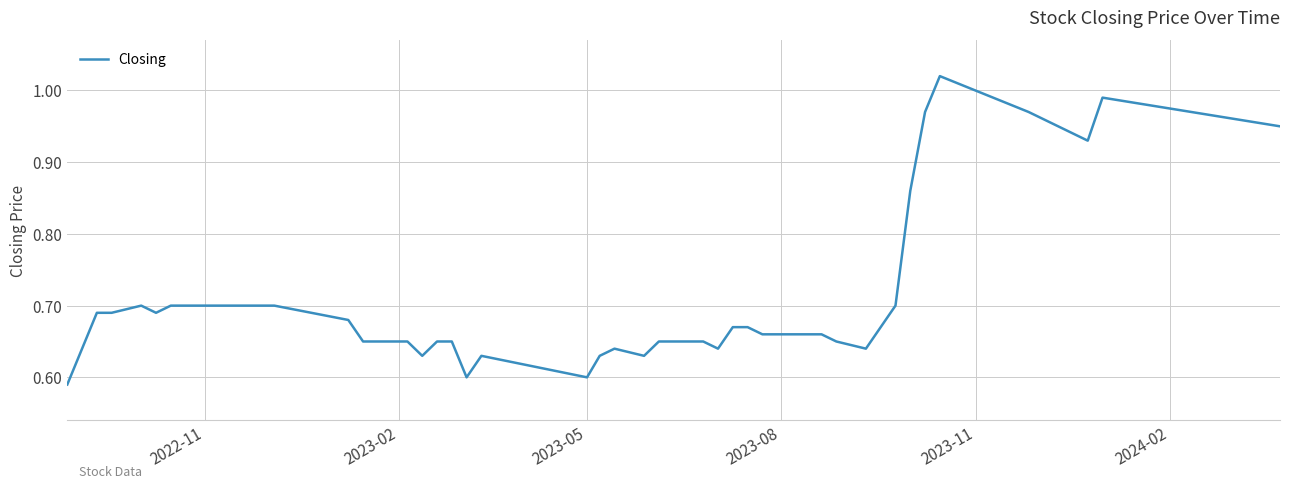

What is the difference between the maximum and minimum values?

0.4